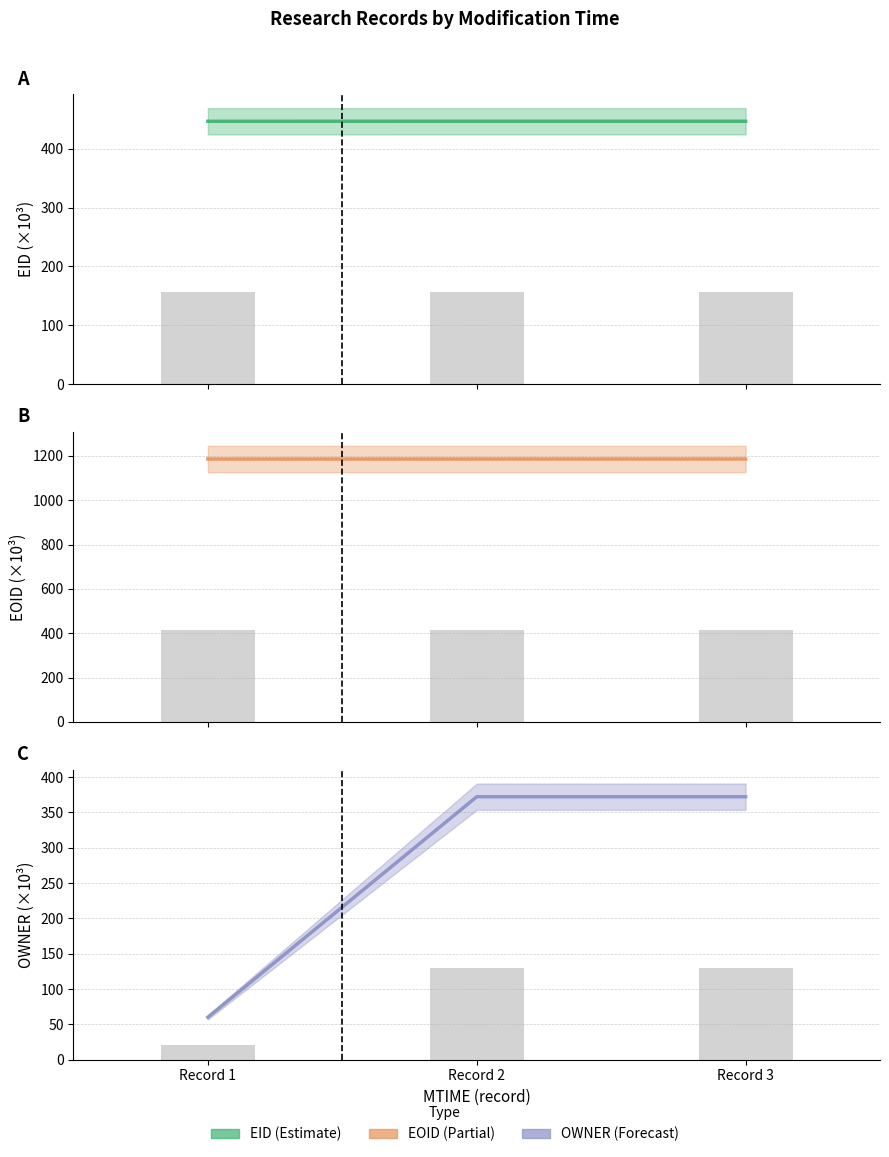

What value does the EOID series have at Record 3?

1185.7